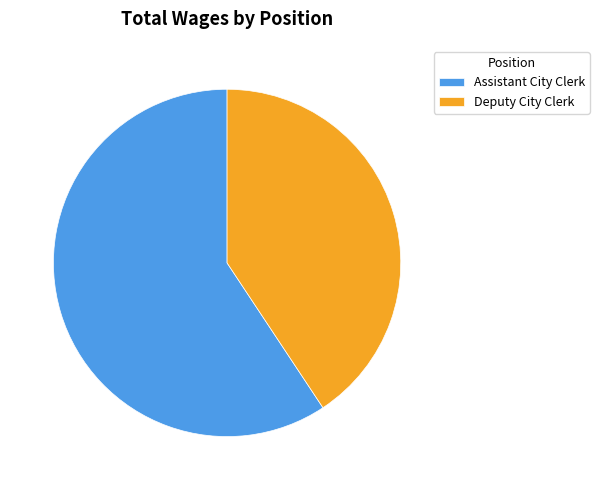

Combined, do Deputy City Clerk and Assistant City Clerk account for over 50%?

Yes